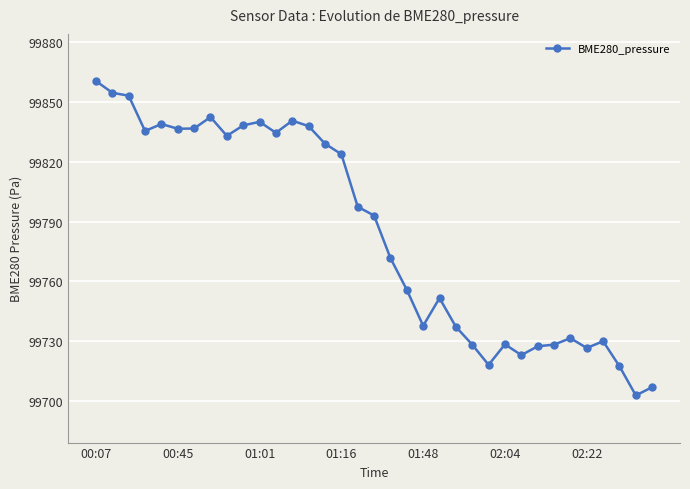

What is the value of the 12th point from the left?

99834.5